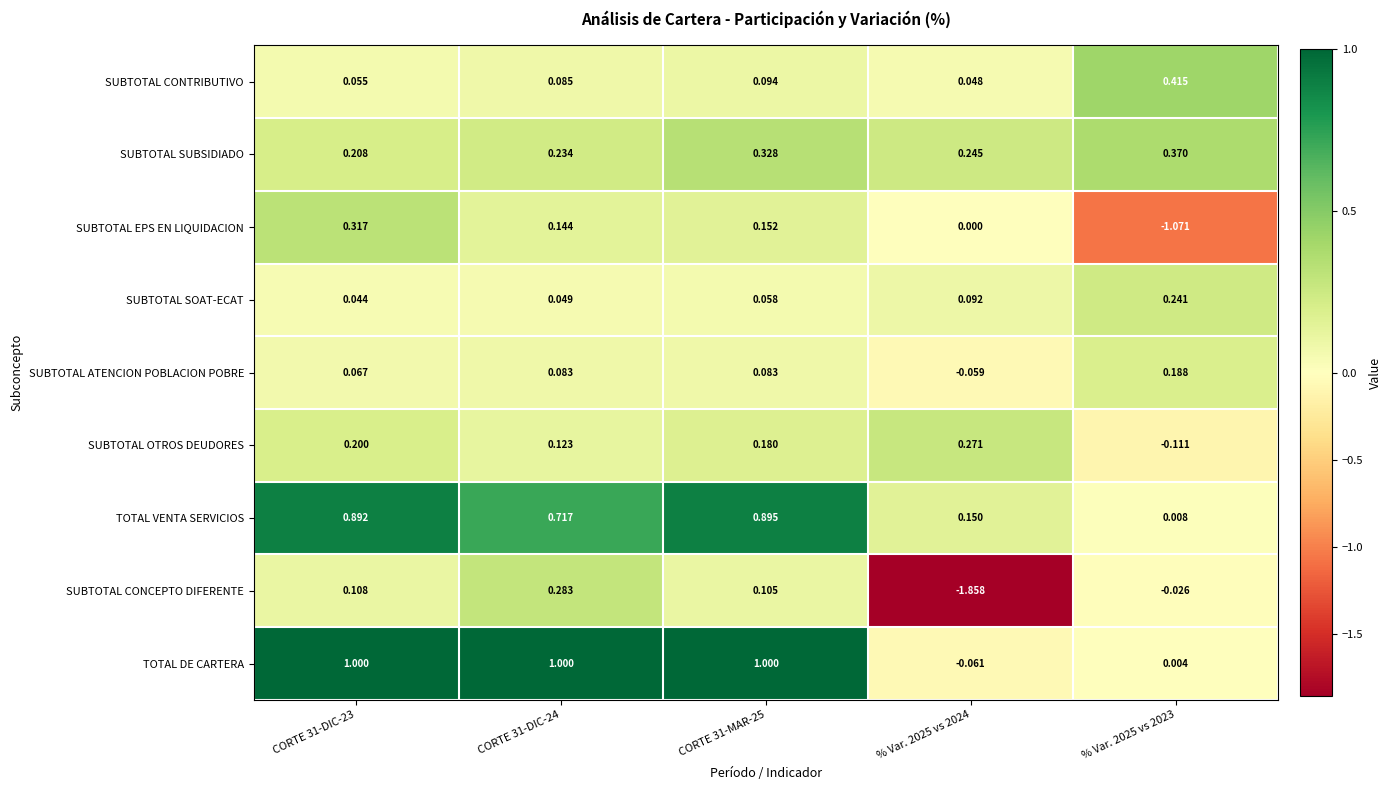

Which series has the widest spread of values?

SUBTOTAL CONCEPTO DIFERENTE